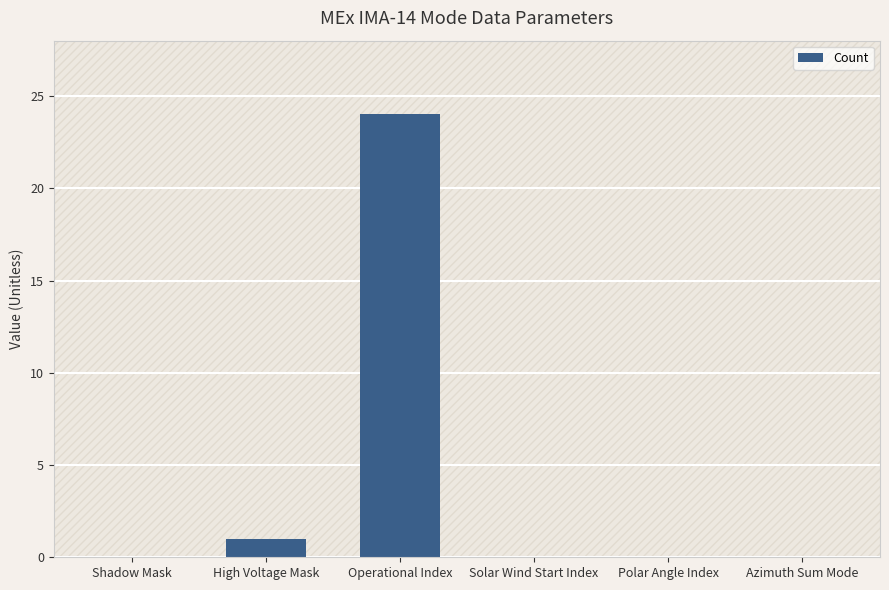

What is the greatest value displayed?

24